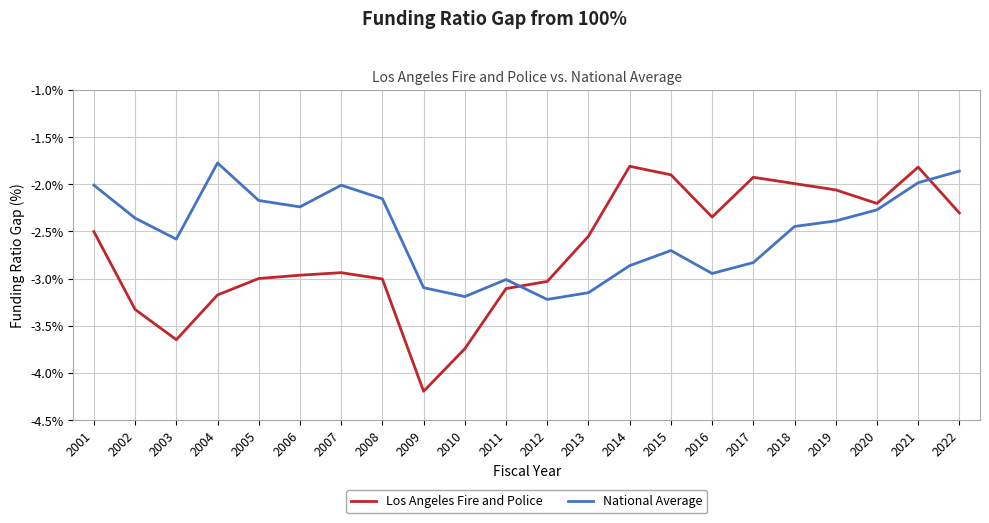

After their last crossing, which series has the higher values: Los Angeles Fire and Police or National Average?

National Average